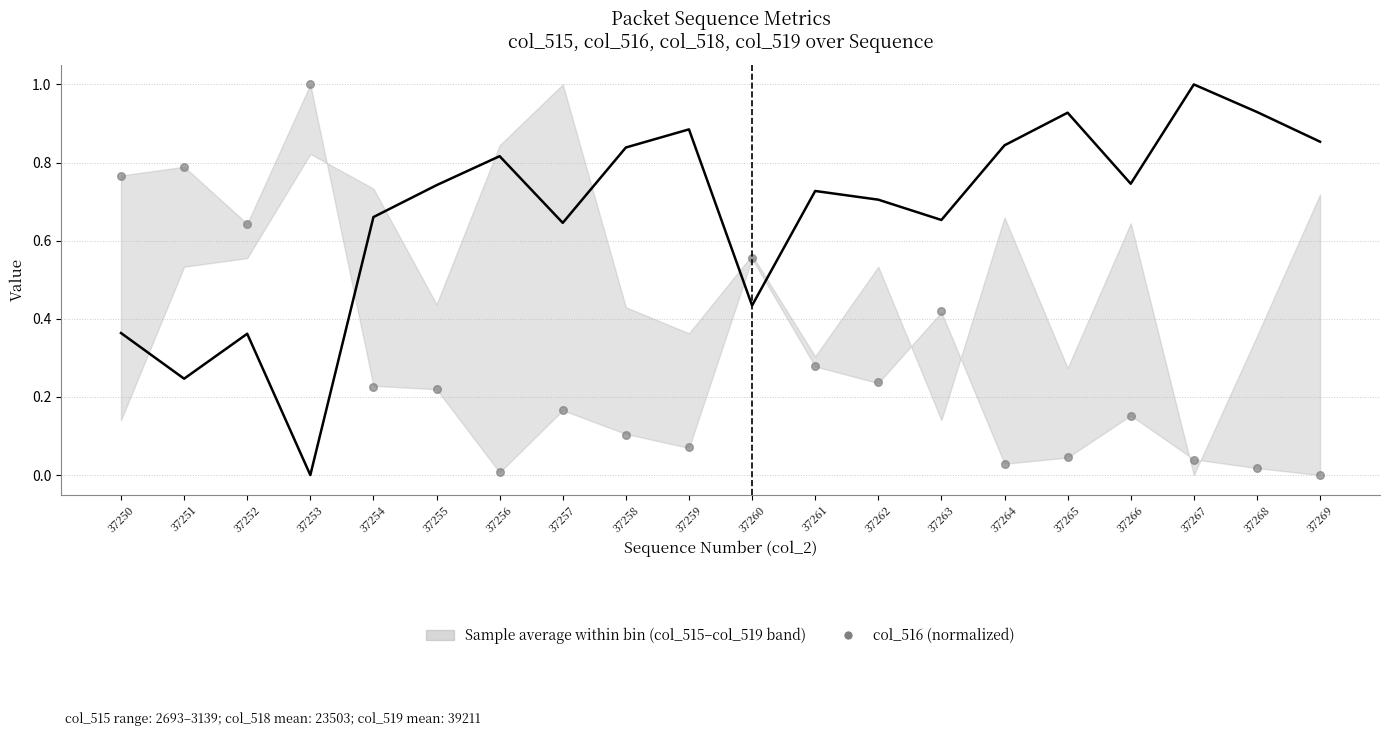

Which series reaches the maximum Y coordinate?

col_518 trend